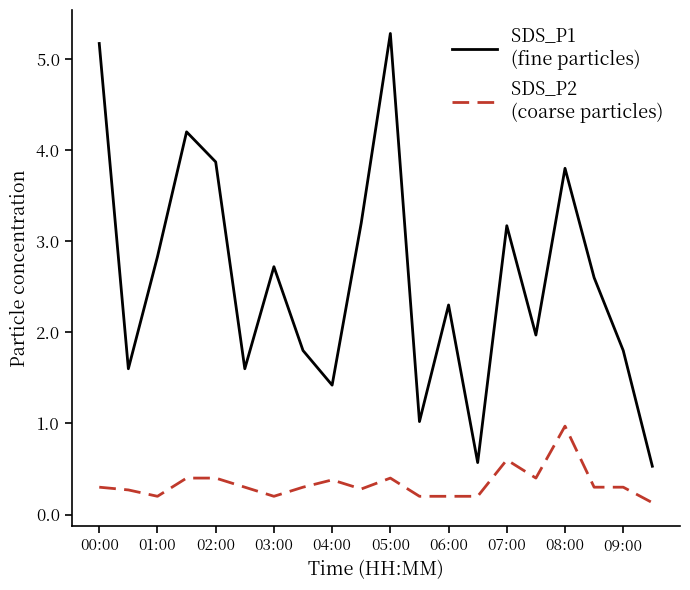

What is the maximum value shown in the chart?

5.3